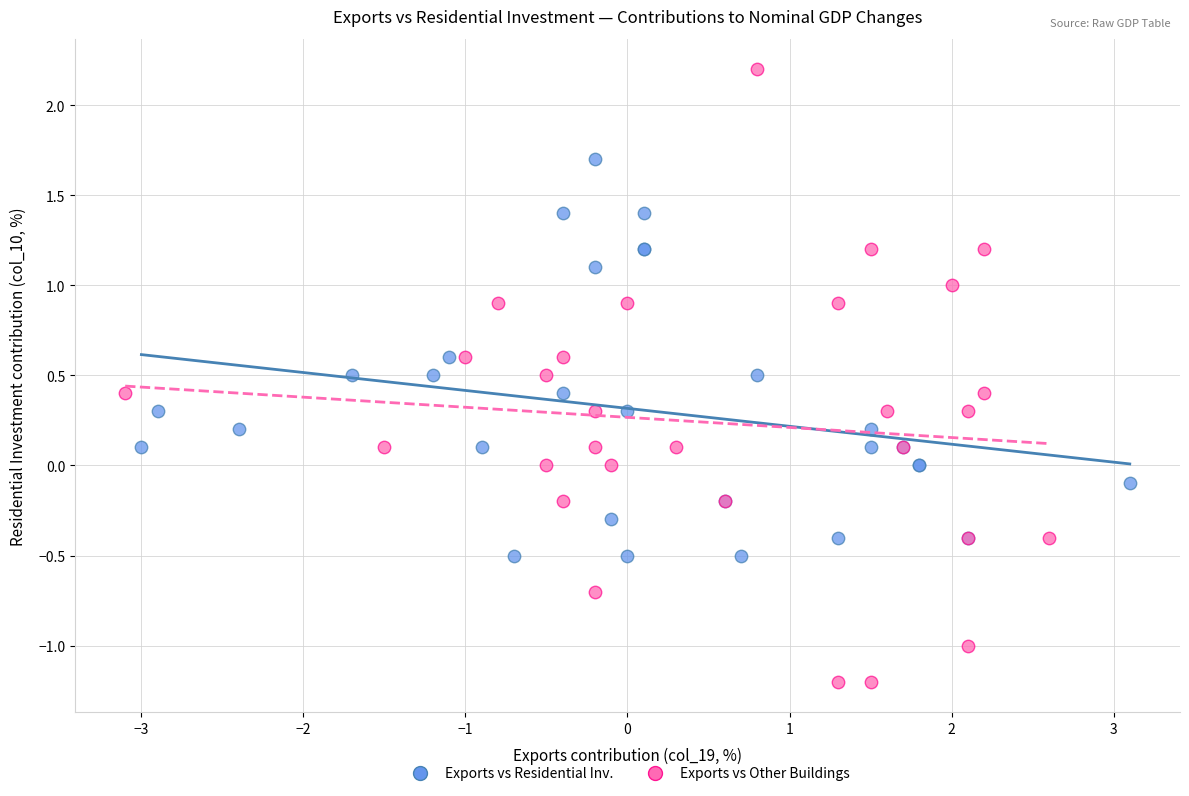

Which series contains the highest Y value?

Exports vs Other Buildings